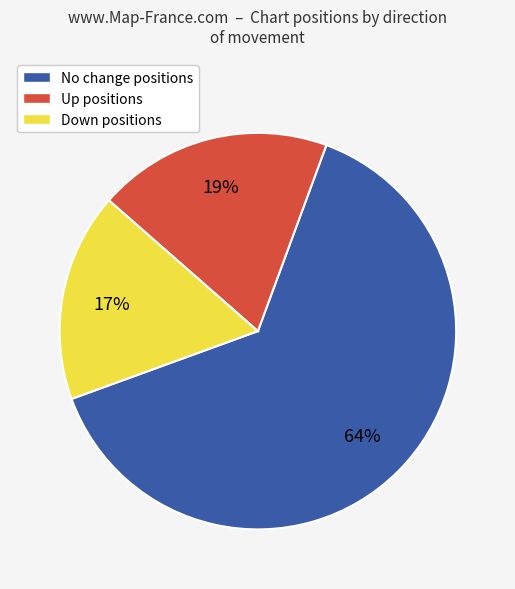

To the nearest percent, what percentage of the pie is No change positions?

64%